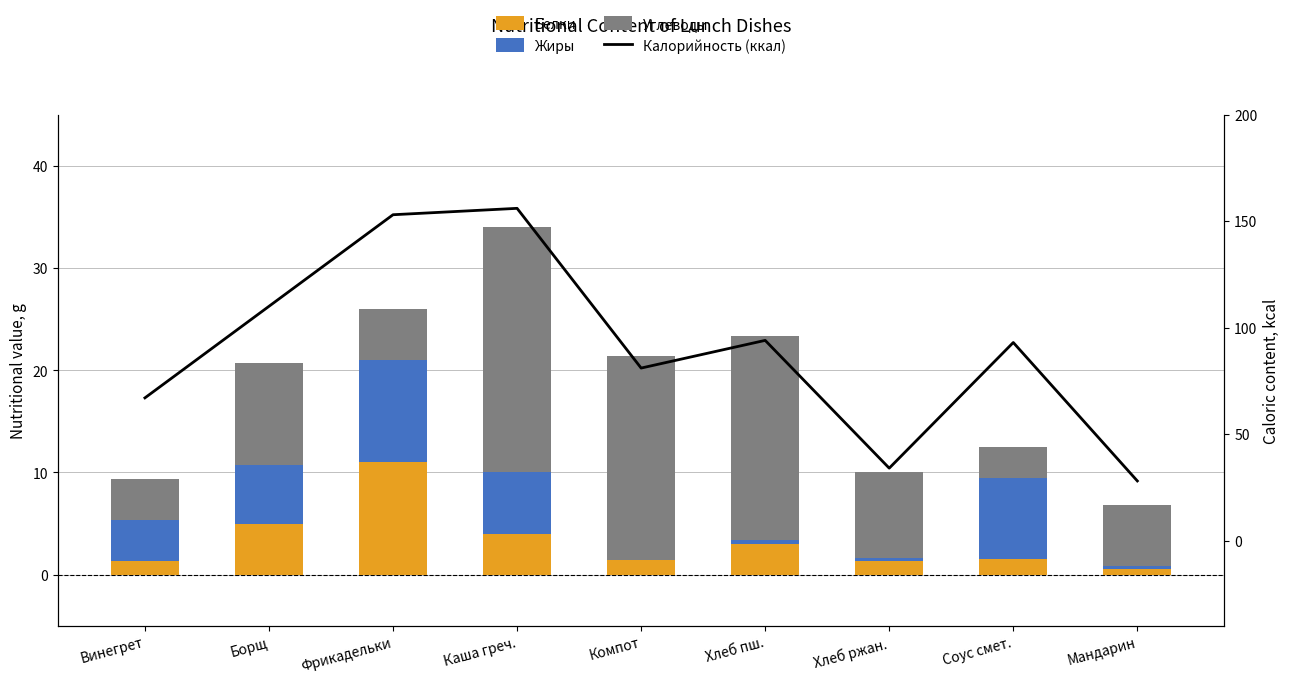

How many data points in Белки are less than 1?

1